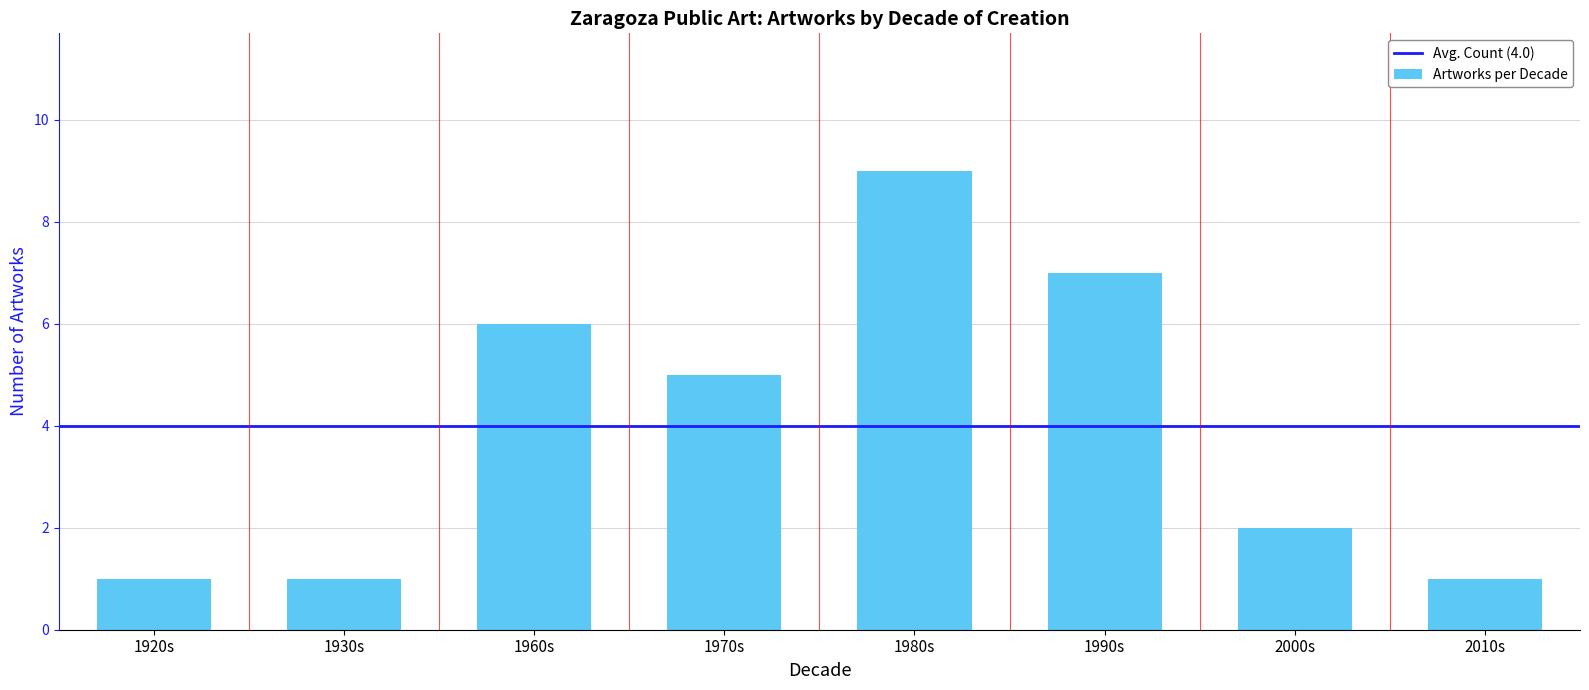

What is the label of the 7th bar from the left?

2000s